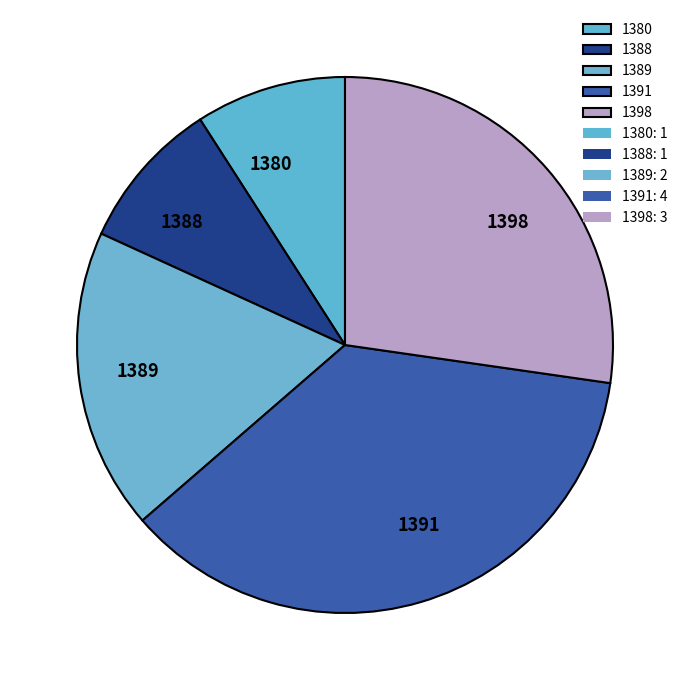

Is there any slice that represents more than half of the pie?

No